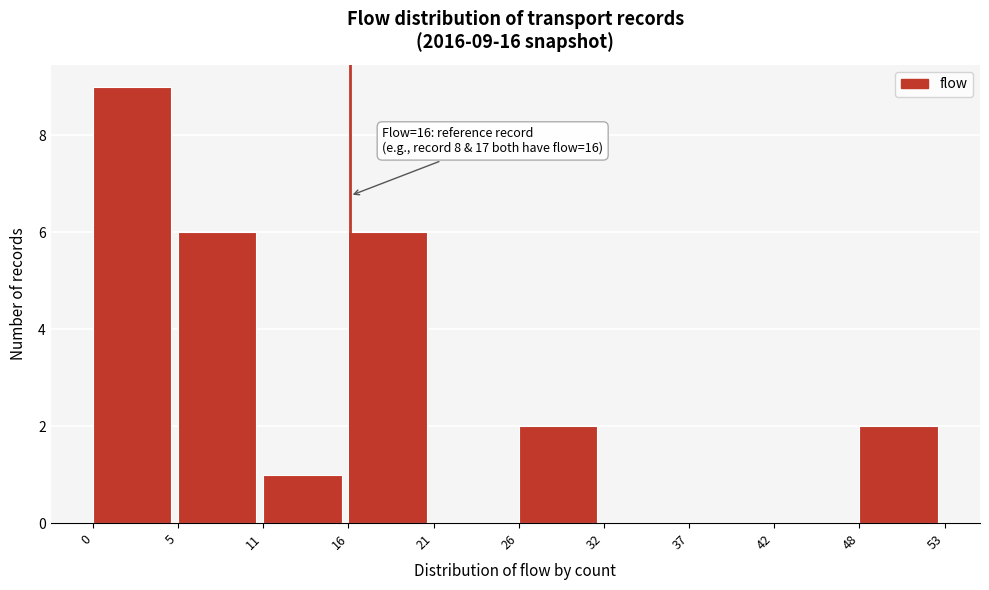

Which range on the x-axis has the tallest bar?

0 to 5